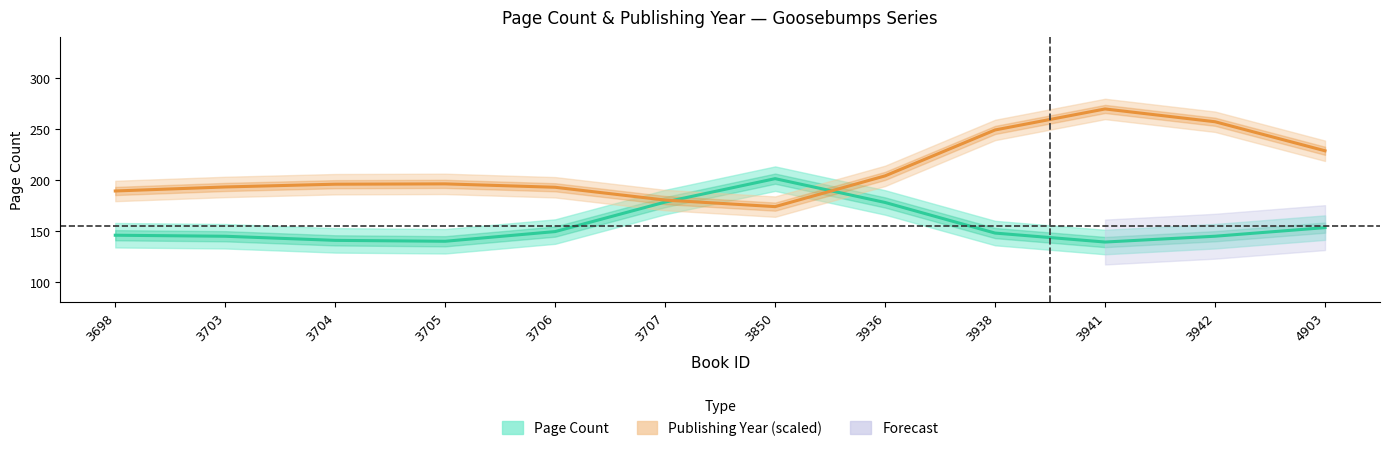

List the series in order of their peak value, lowest first.

Page Count, Publishing Year (scaled)